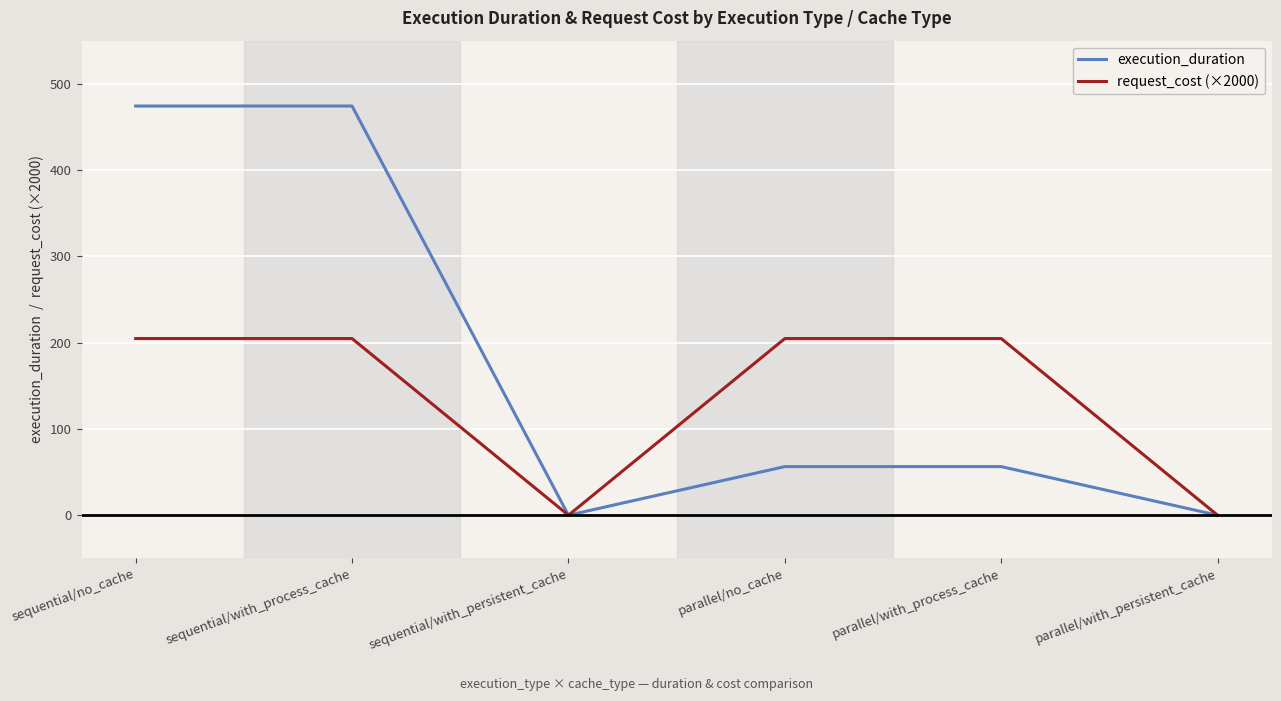

What is the highest value of the execution_duration series?

474.3